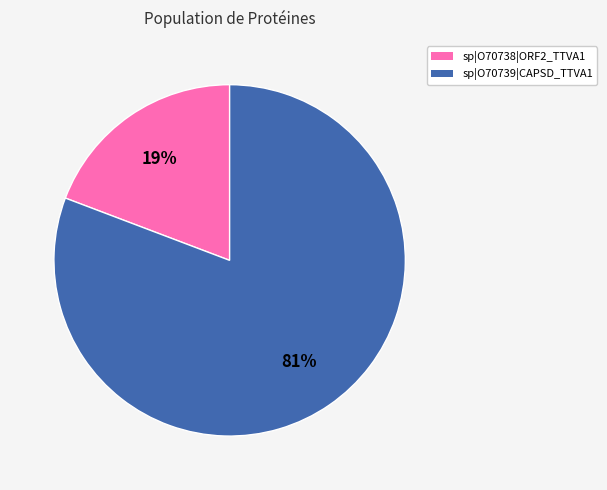

How many slices are in this pie chart?

2